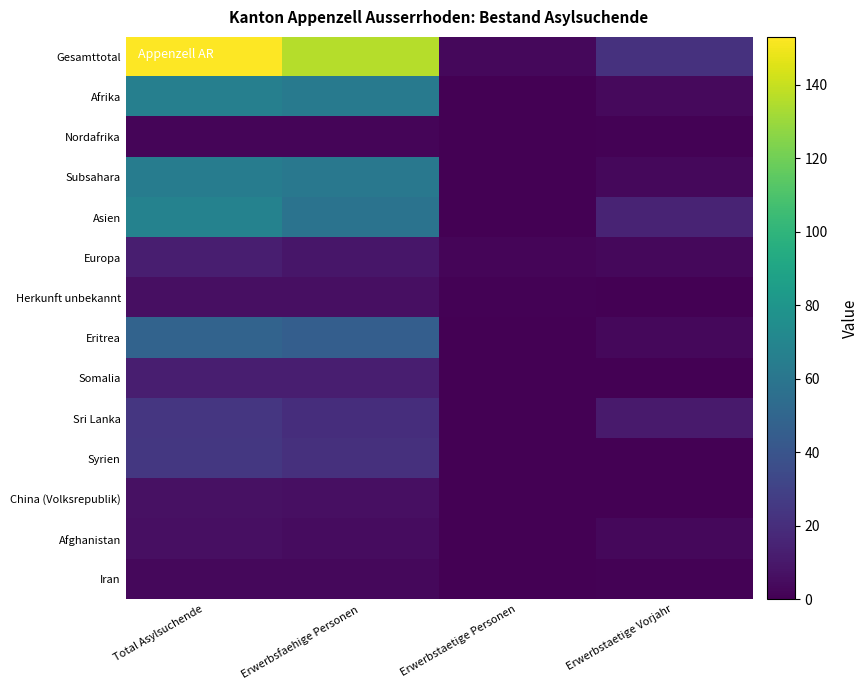

Which series changed the most between Total Asylsuchende and Erwerbstaetige Vorjahr?

Gesamttotal